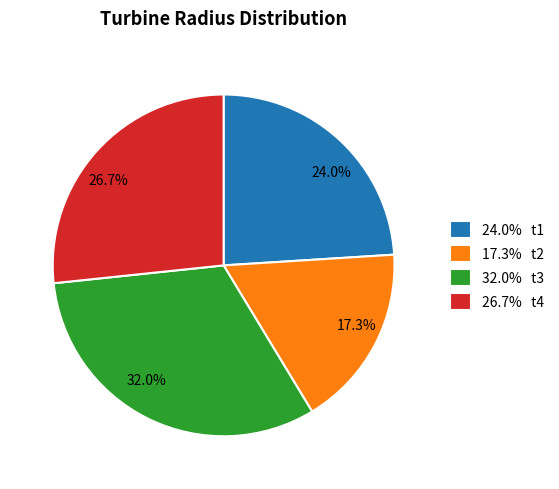

How many segments does this pie chart have?

4